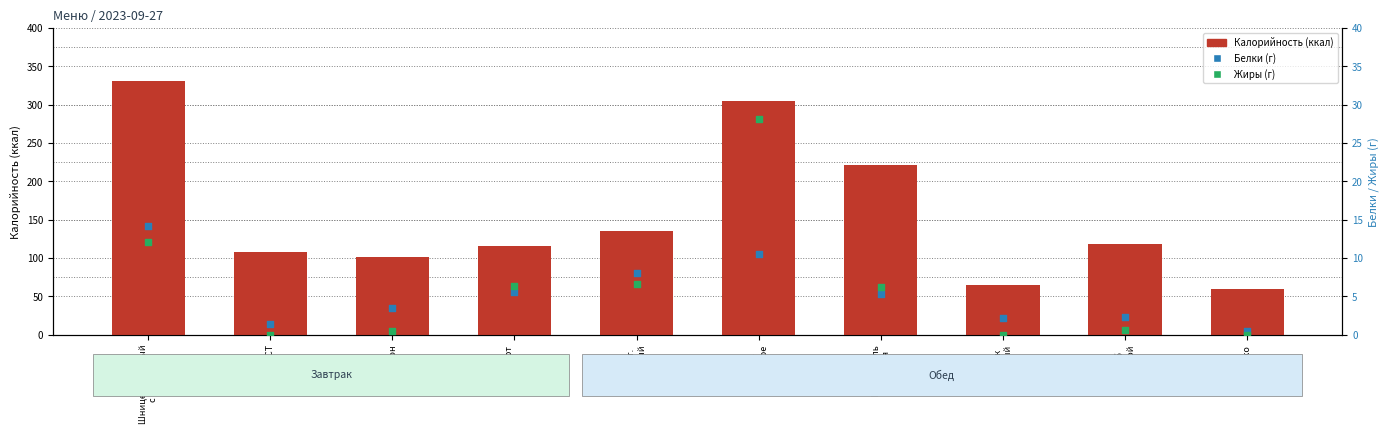

What are all the series names shown in the legend?

Калорийность, Белки, Жиры